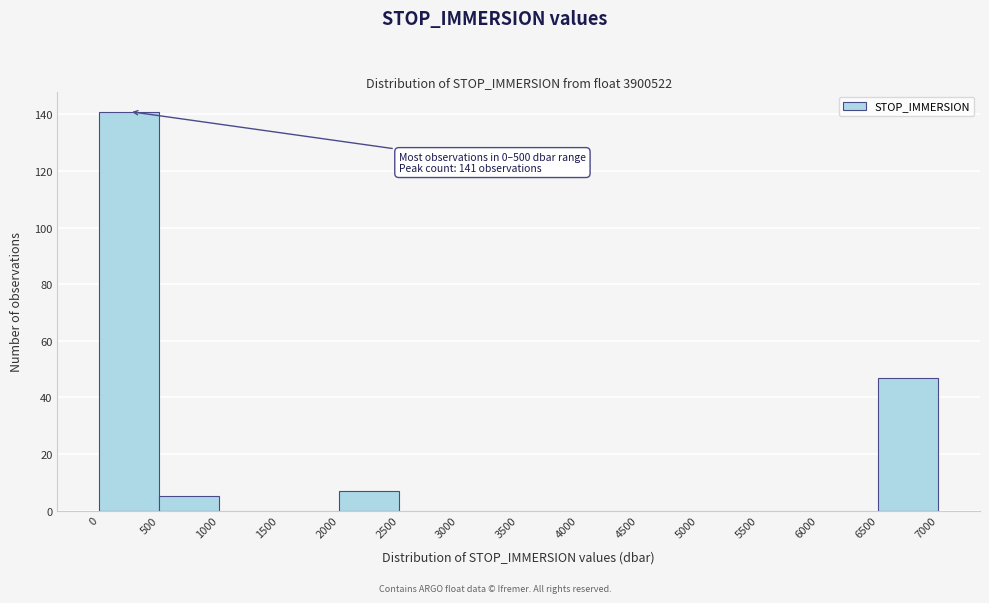

Which range on the x-axis has the tallest bar?

0 to 500